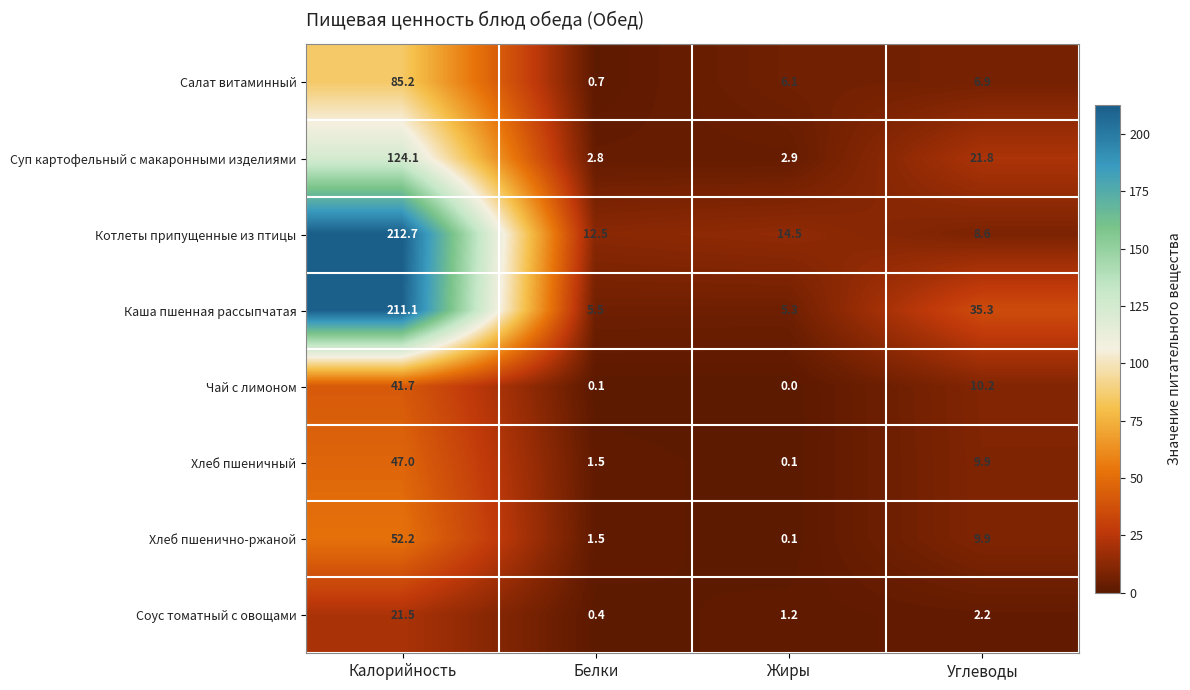

What is the difference between the maximum and second lowest values in the Хлеб пшеничный series?

45.5